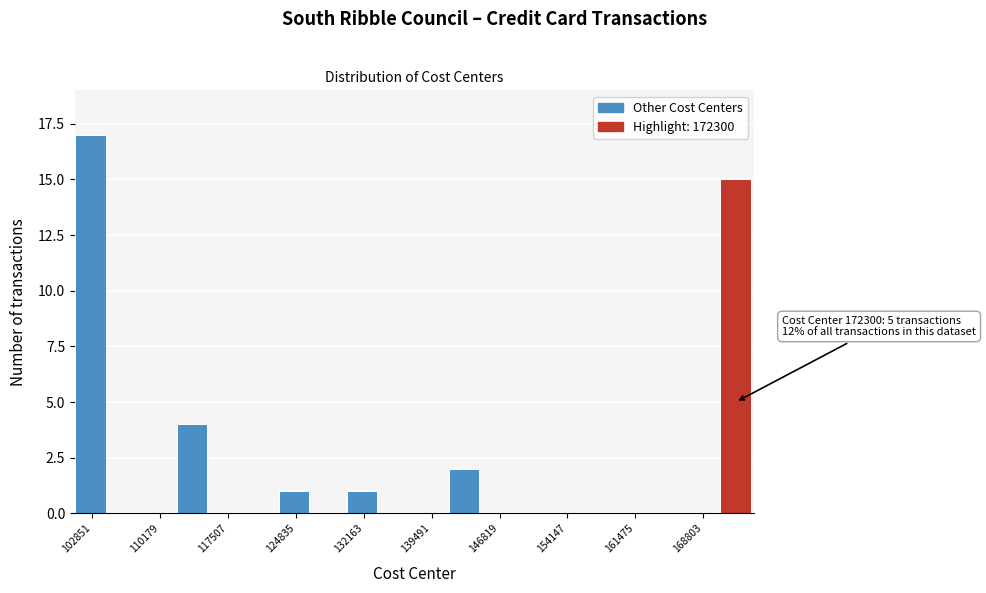

Around what value on the x-axis is the tallest bar? Give the approximate position of its centre, as read against the axis.

103000